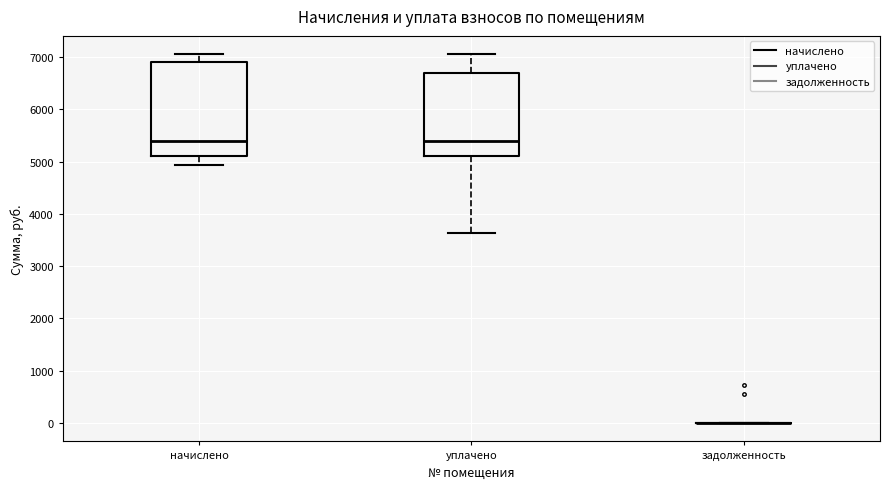

Reading left to right, read every box against the y-axis: the position of its median line, the range the box covers, and the ends of its whiskers. The values are not printed on the chart, so give them approximately, as read against the axis.

начислено: median 5400, box 5100 to 6900, whiskers 4900 to 7100
уплачено: median 5400, box 5100 to 6700, whiskers 3600 to 7100
задолженность: box collapsed to a line at 0, whiskers 0 to 0